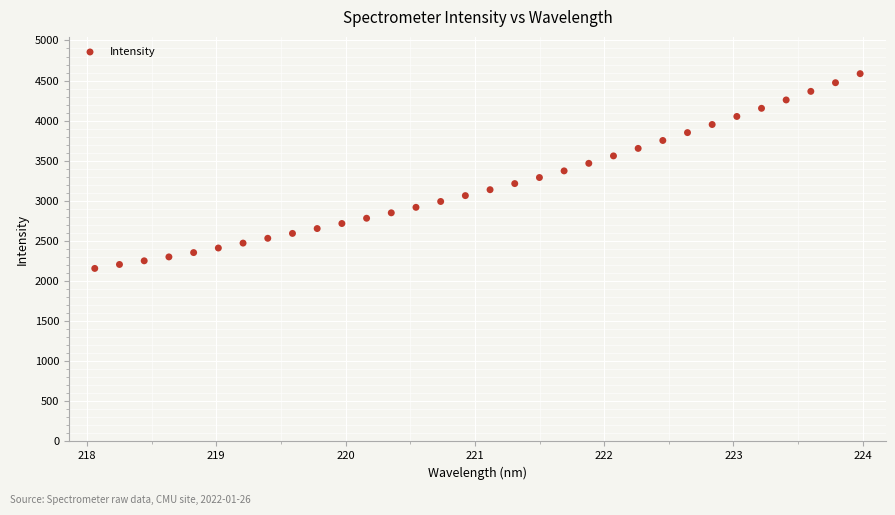

What is the range of X values (max minus min)?

5.9